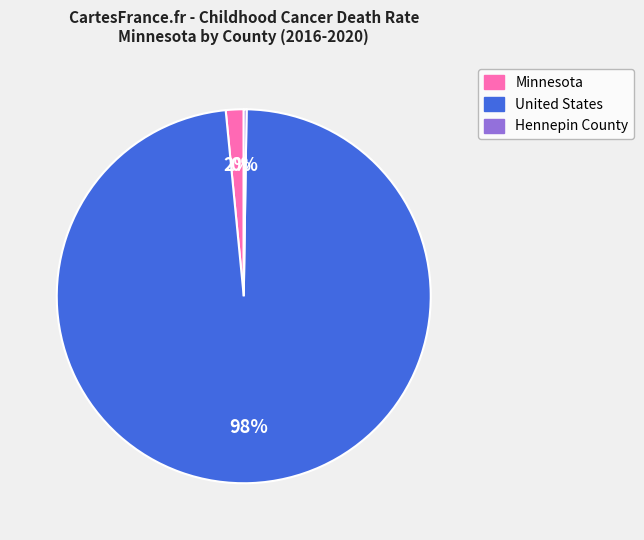

What percentage is the United States slice, to the nearest percent?

98%